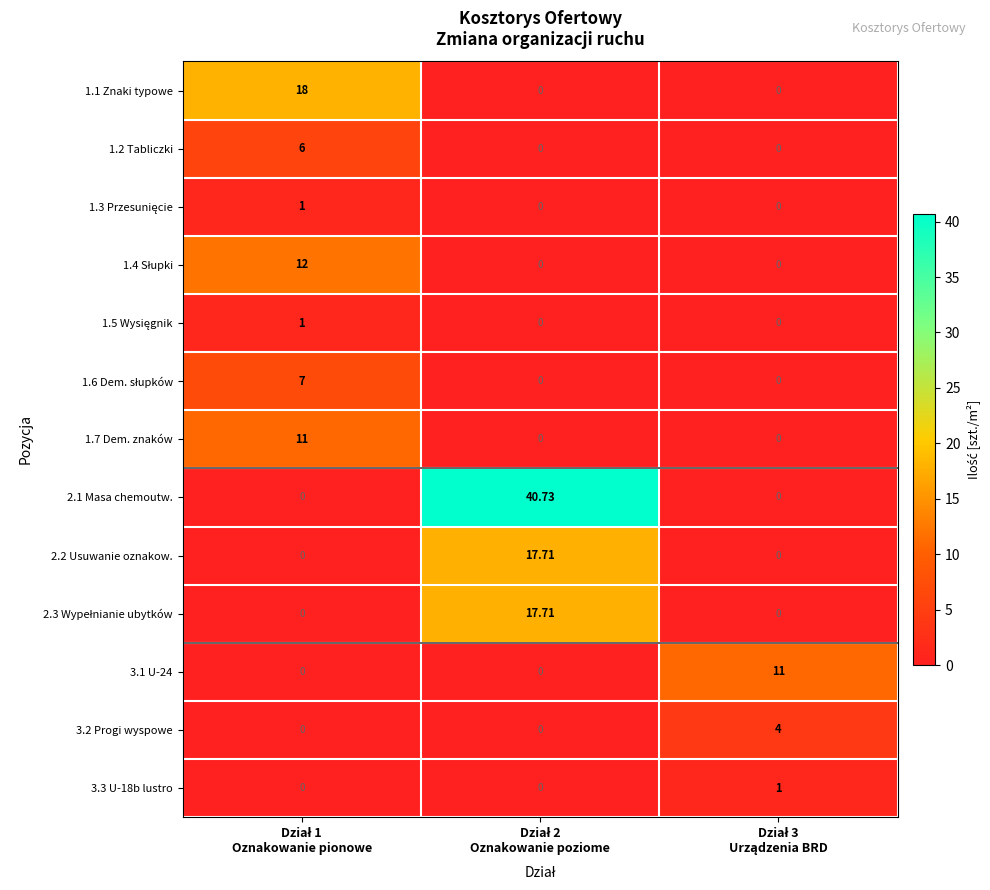

Which label corresponds to the smallest value in the chart?

Dział 2
Oznakowanie poziome